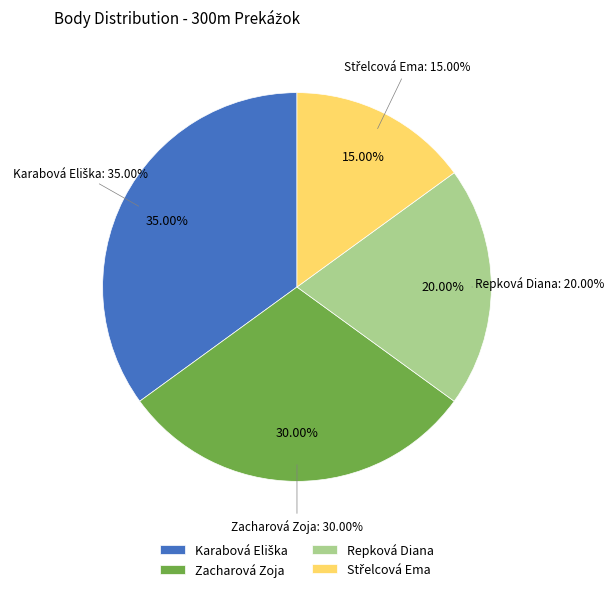

To the nearest percent, what is the difference between the Karabová Eliška and Repková Diana slice percentages?

15%